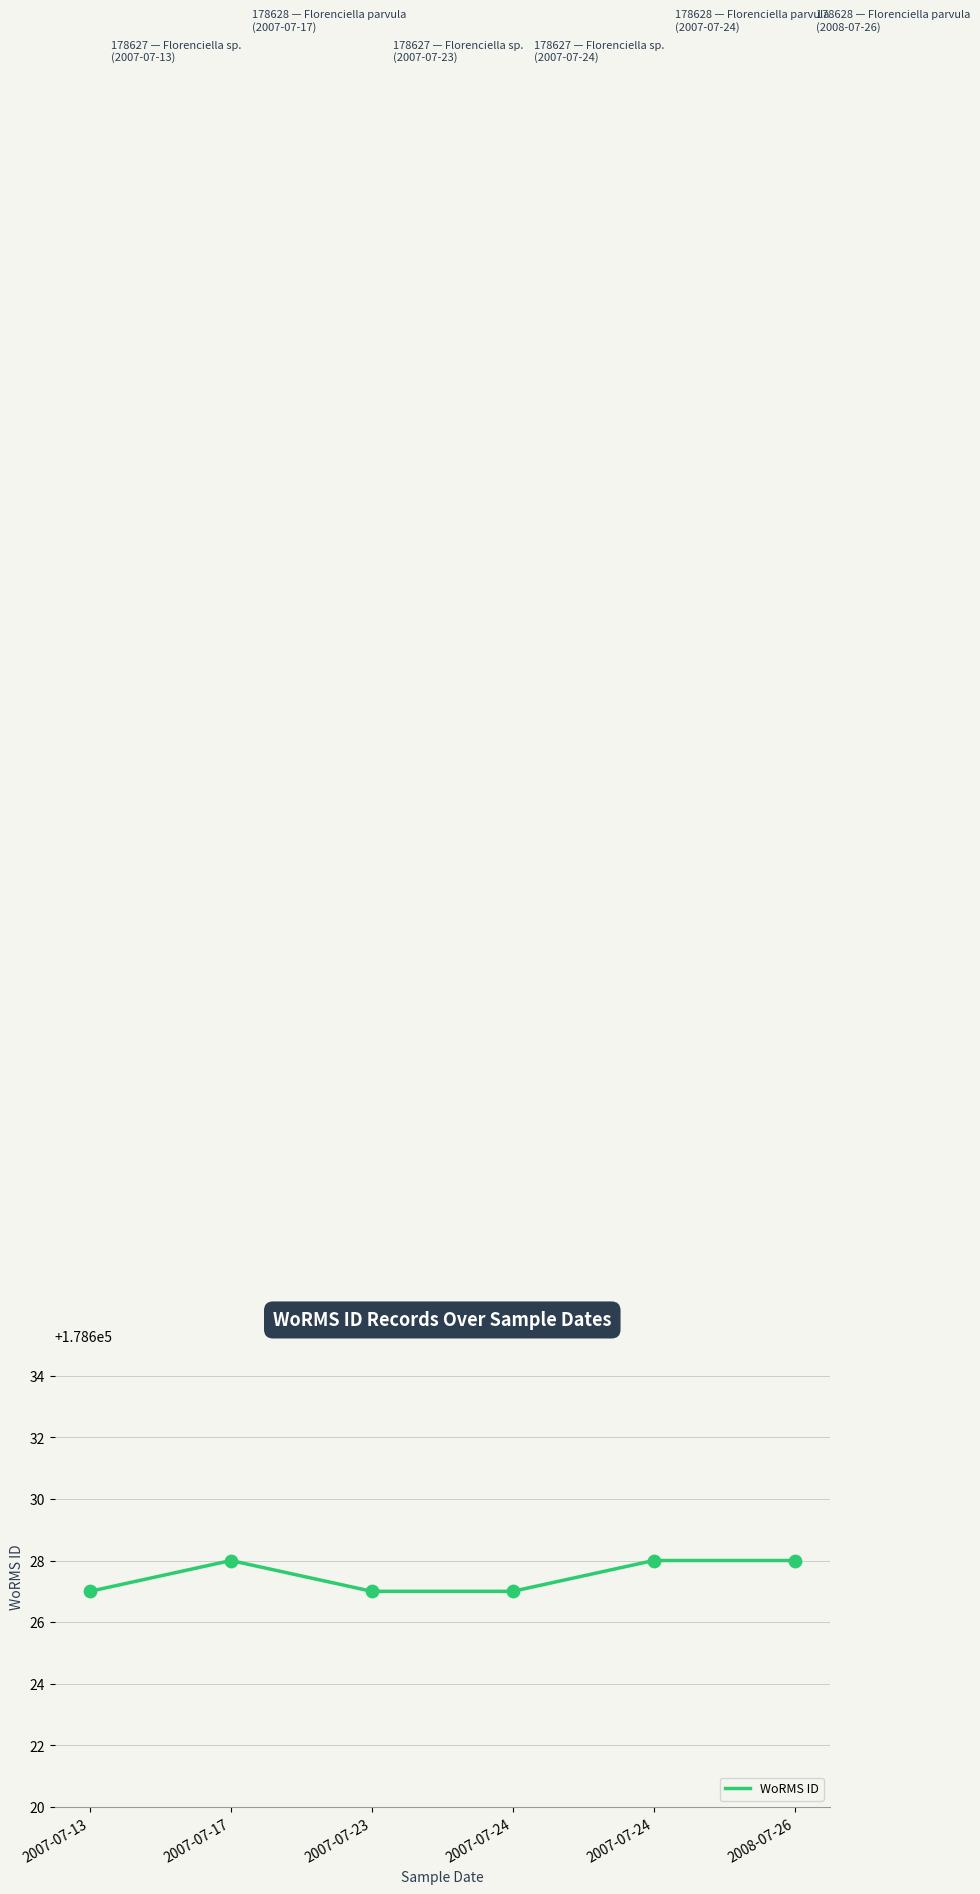

Is this an area chart (filled region under the line)?

No